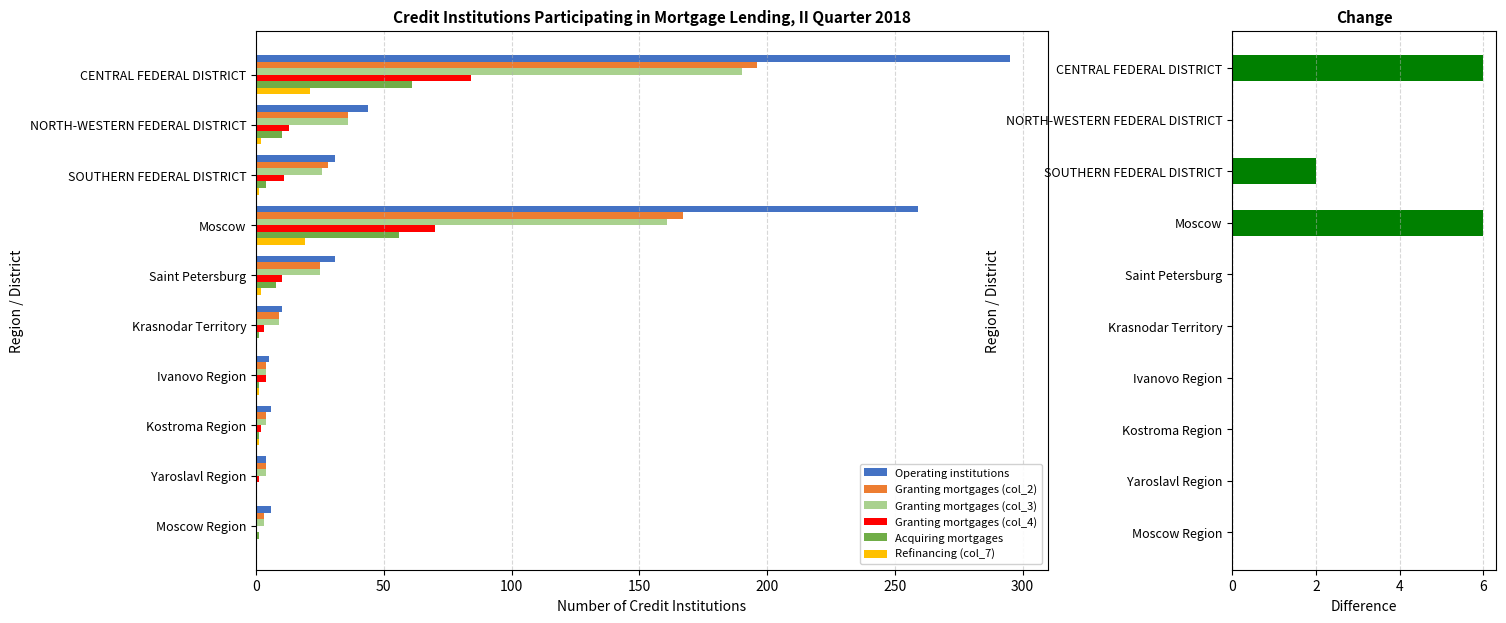

How many values in the Operating institutions series exceed 31?

3